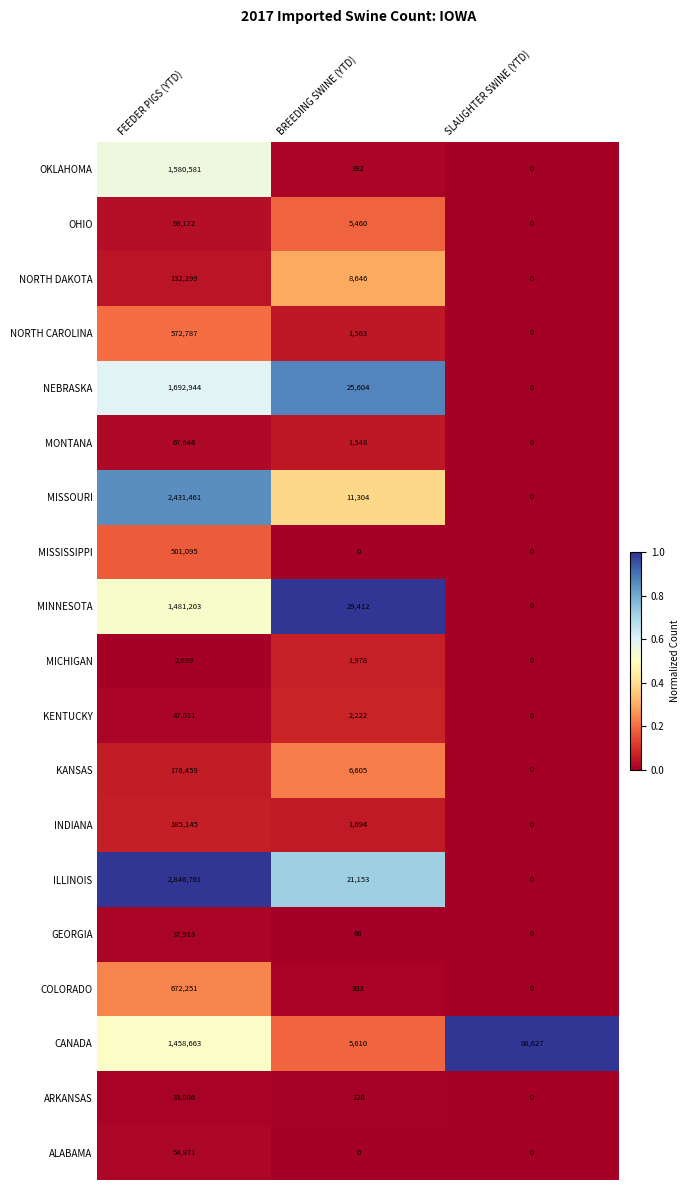

Is the value of GEORGIA at SLAUGHTER SWINE (YTD) greater than the value of NORTH CAROLINA at BREEDING SWINE (YTD)?

No